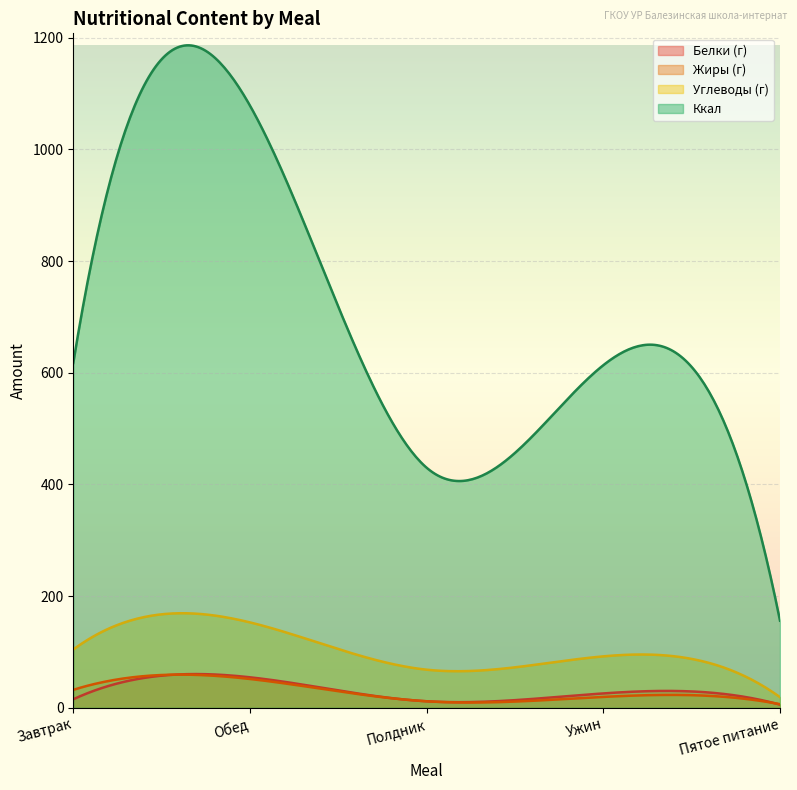

What is the label of the 2nd point from the left?

Обед